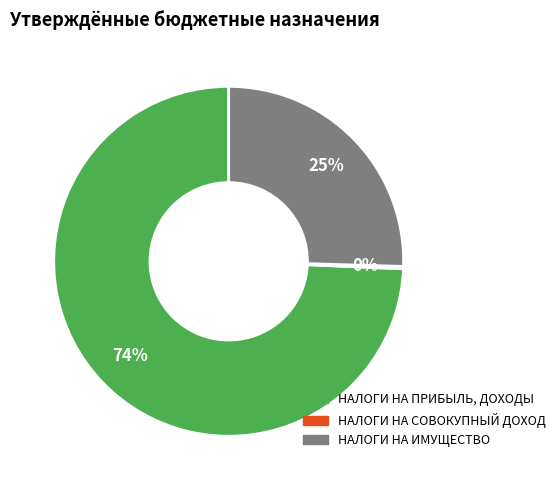

To the nearest percent, what is the average slice percentage?

33%